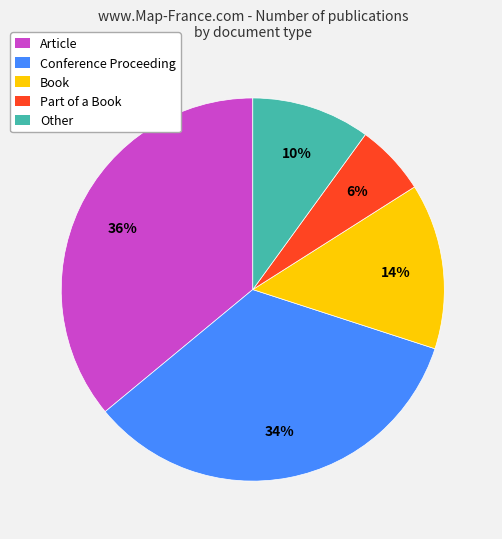

To the nearest percent, what is the average slice percentage?

20%